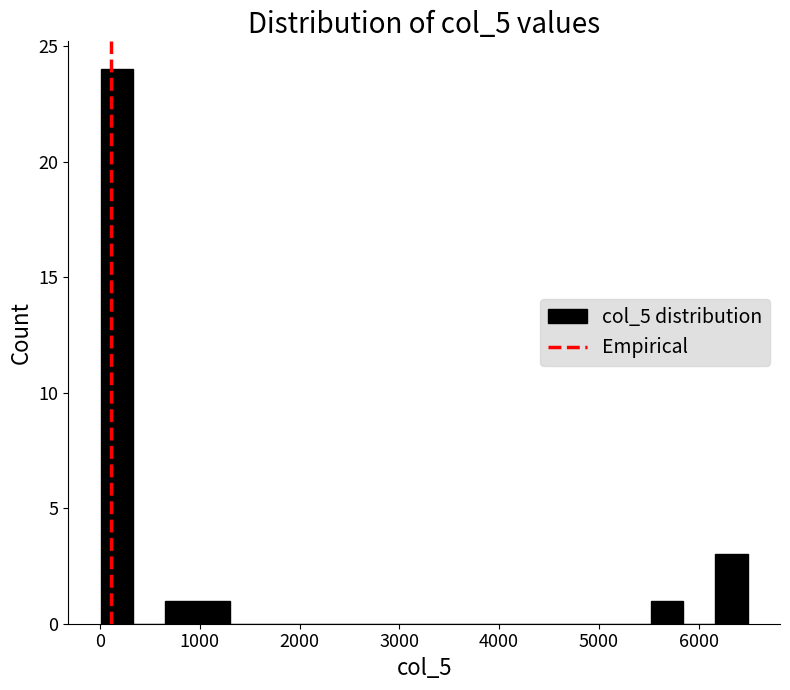

Read against the x-axis, roughly where is the centre of the tallest bar?

200